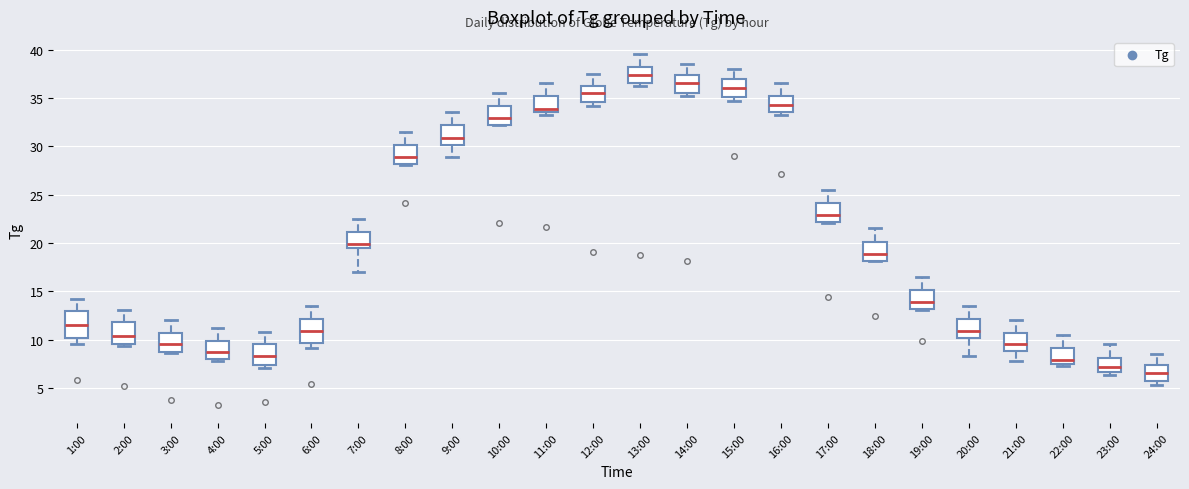

Which box has the highest median line?

13:00